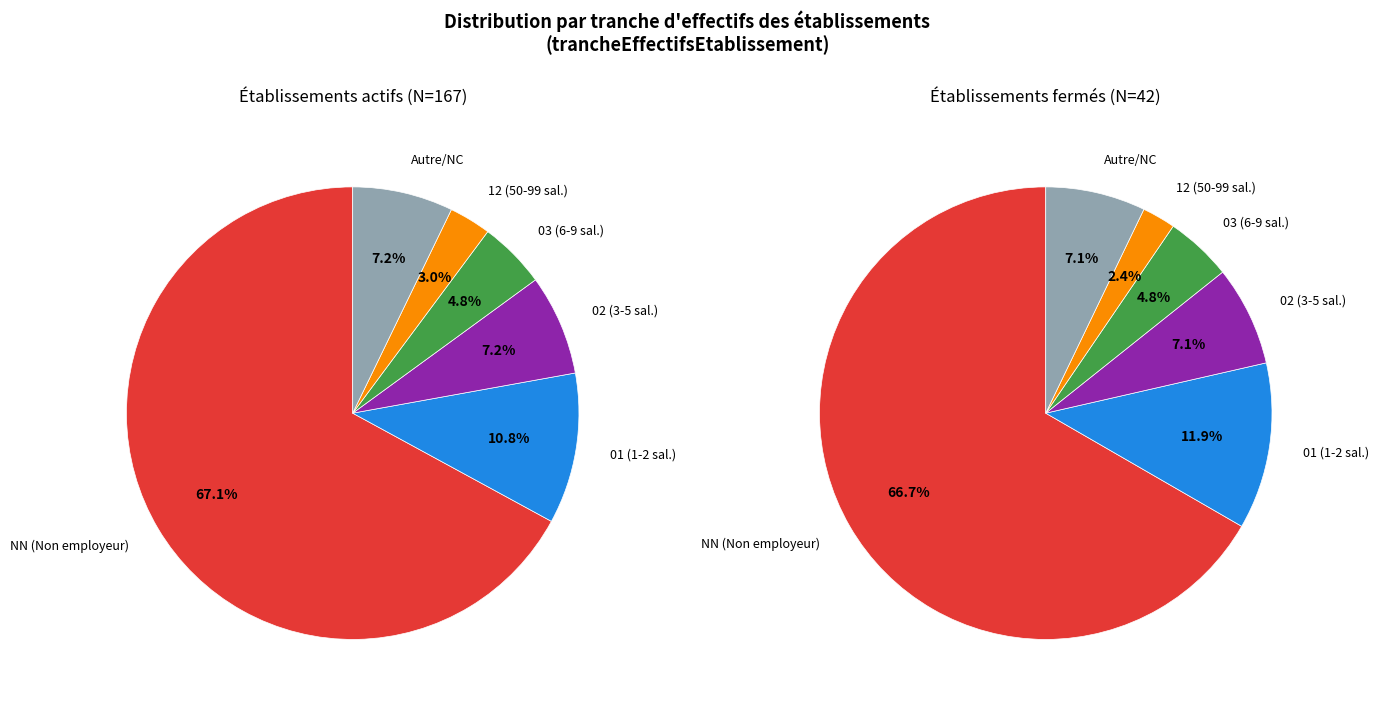

To the nearest percent, what portion does NN represent?

67%